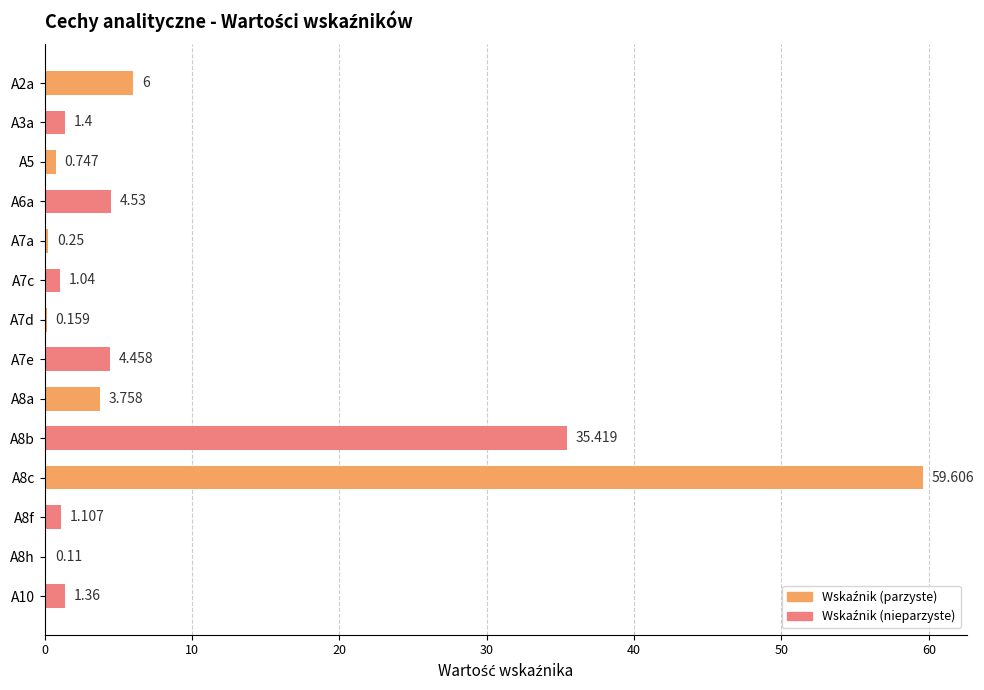

What is the maximum value shown in the chart?

59.6